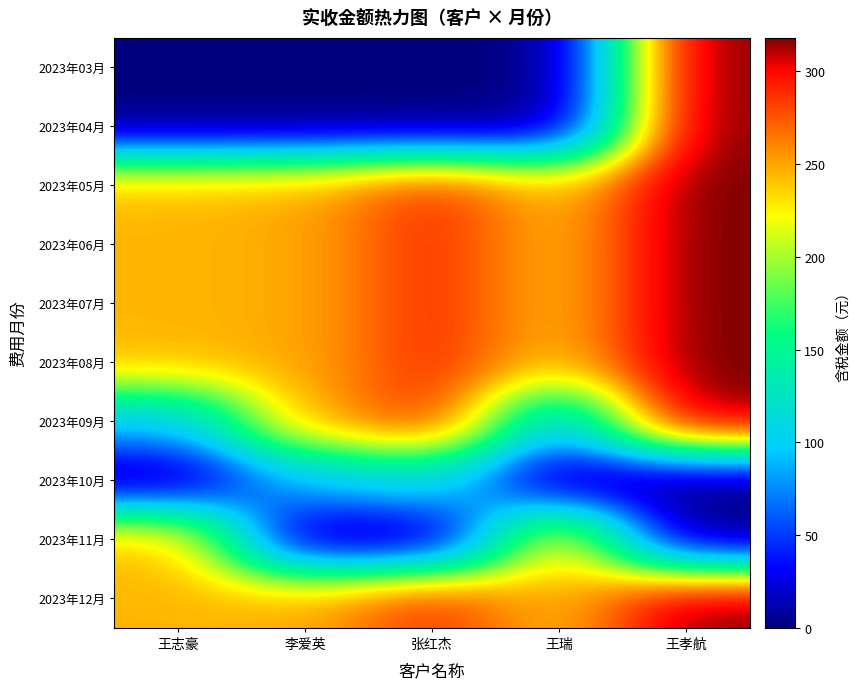

Reading left to right, what are all the values shown in this chart?

2023年03月: 王志豪=0.0	李爱英=0.0	张红杰=0.0	王瑞=0.0	王孝航=317.9
2023年04月: 王志豪=0.0	李爱英=0.0	张红杰=0.0	王瑞=0.0	王孝航=317.9
2023年05月: 王志豪=244.7	李爱英=248.8	张红杰=288.6	王瑞=242.5	王孝航=317.9
2023年06月: 王志豪=244.7	李爱英=248.8	张红杰=288.6	王瑞=242.5	王孝航=317.9
2023年07月: 王志豪=244.7	李爱英=248.8	张红杰=288.6	王瑞=242.5	王孝航=317.9
2023年08月: 王志豪=244.7	李爱英=248.8	张红杰=288.6	王瑞=242.5	王孝航=317.9
2023年09月: 王志豪=97.9	李爱英=248.8	张红杰=288.6	王瑞=93.4	王孝航=317.9
2023年10月: 王志豪=0.0	李爱英=93.5	张红杰=115.5	王瑞=0.0	王孝航=0.0
2023年11月: 王志豪=244.7	李爱英=0.0	张红杰=0.0	王瑞=242.5	王孝航=0.0
2023年12月: 王志豪=244.7	李爱英=248.8	张红杰=288.6	王瑞=242.5	王孝航=317.9